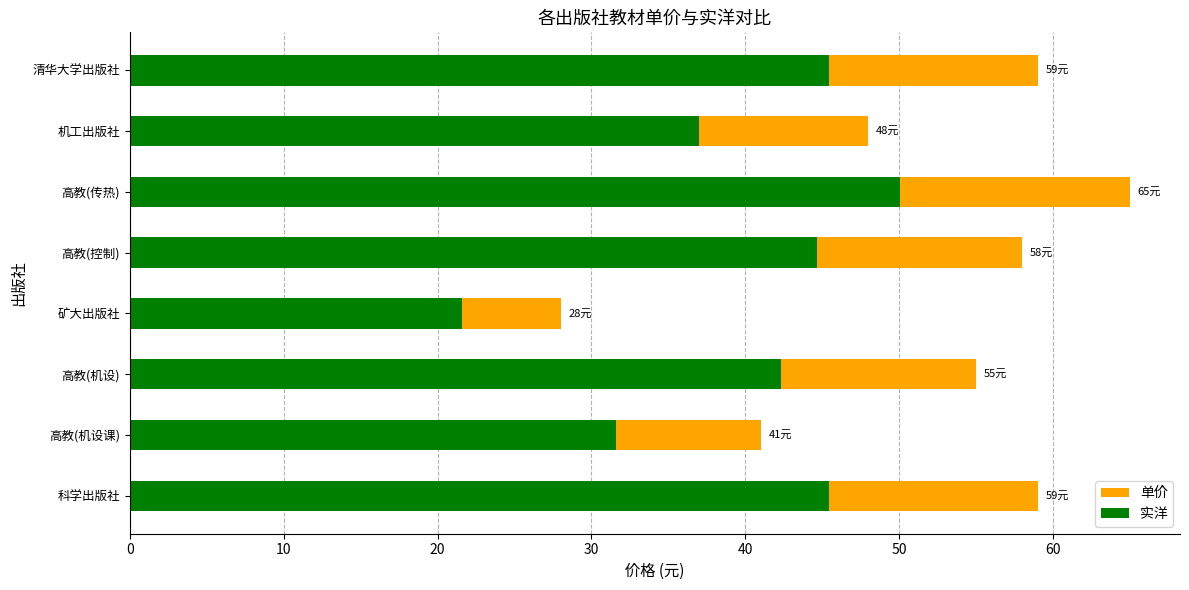

What is the difference between the highest and lowest values at 机工出版社?

11.0